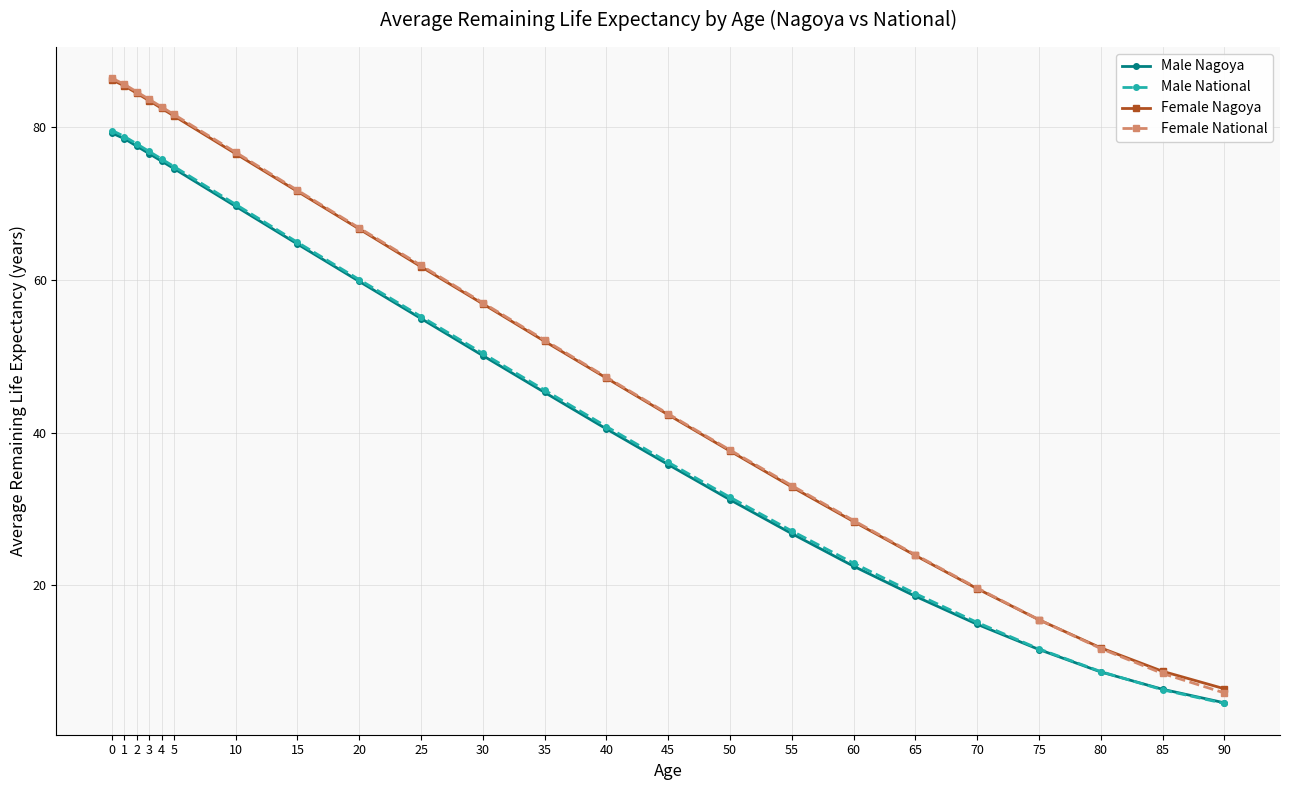

List the labels in order of Female Nagoya value, largest first.

0, 1, 2, 3, 4, 5, 10, 15, 20, 25, 30, 35, 40, 45, 50, 55, 60, 65, 70, 75, 80, 85, 90